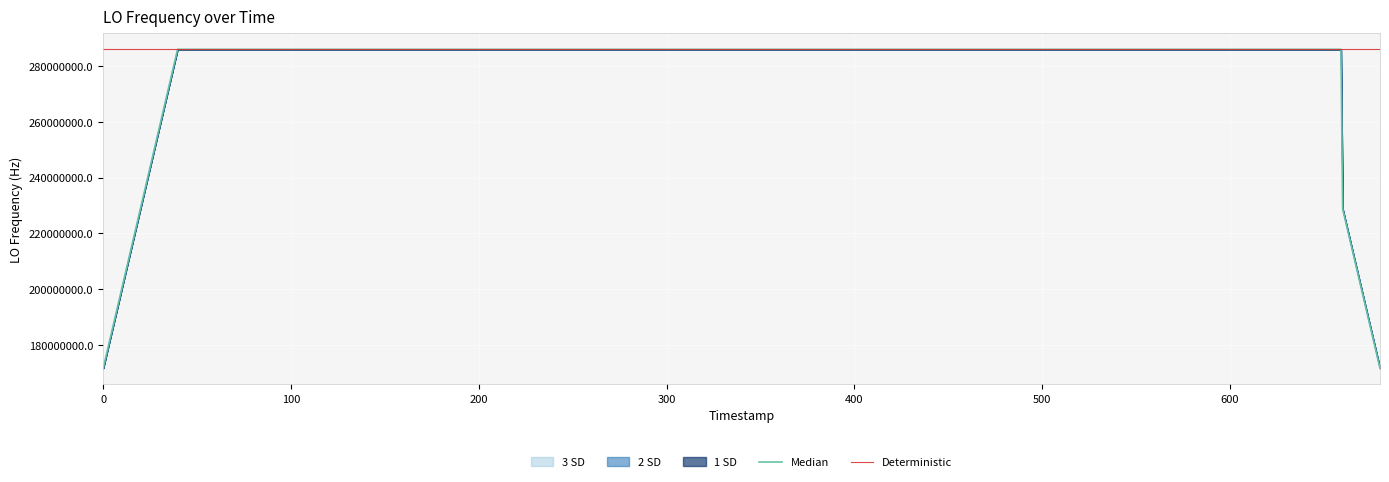

What is the lowest value of the Deterministic series?

286046996.6